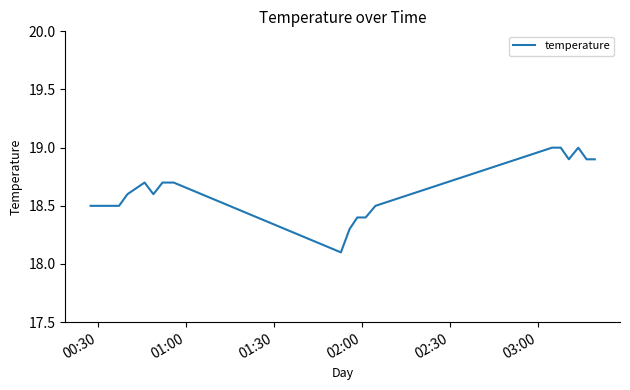

What is the smallest value displayed?

18.1